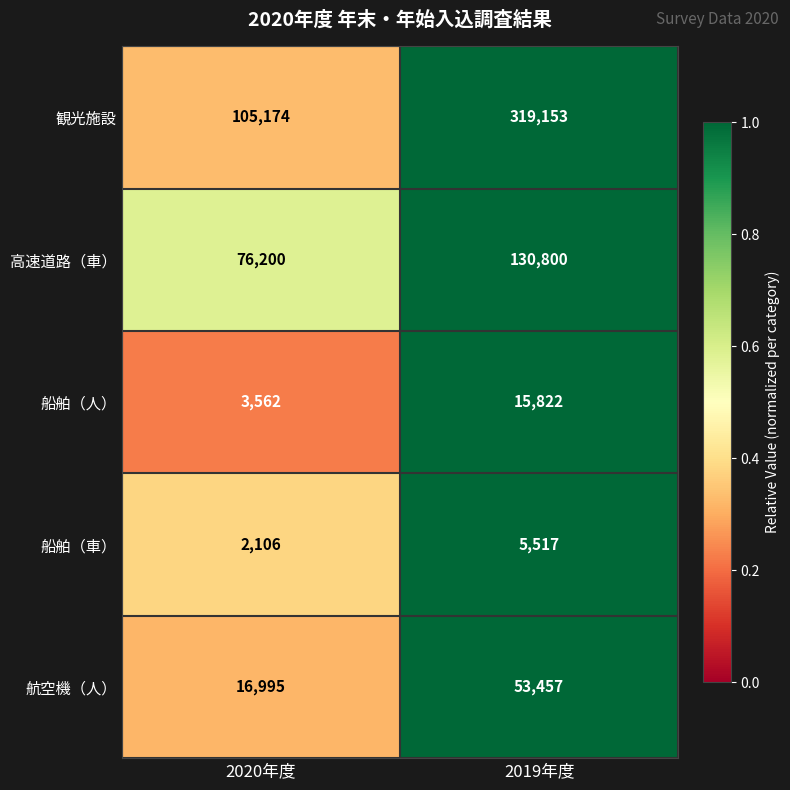

Rank the series by their maximum value, from highest to lowest.

観光施設, 高速道路（車）, 航空機（人）, 船舶（人）, 船舶（車）